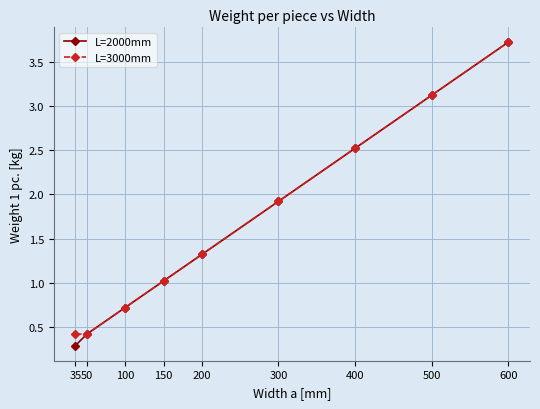

What is the value of the L=2000mm point at the 8th from the left?

3.1